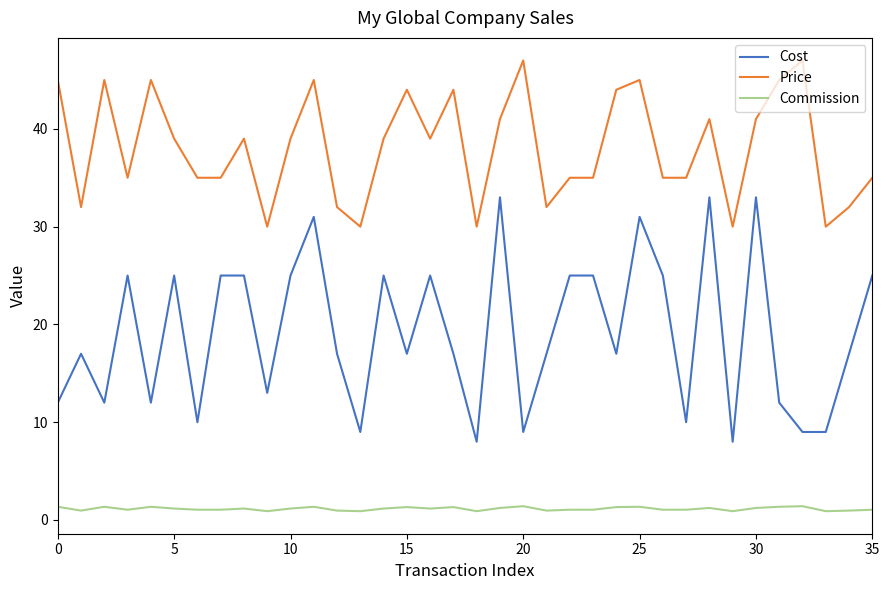

How many categories are shown in the chart?

36